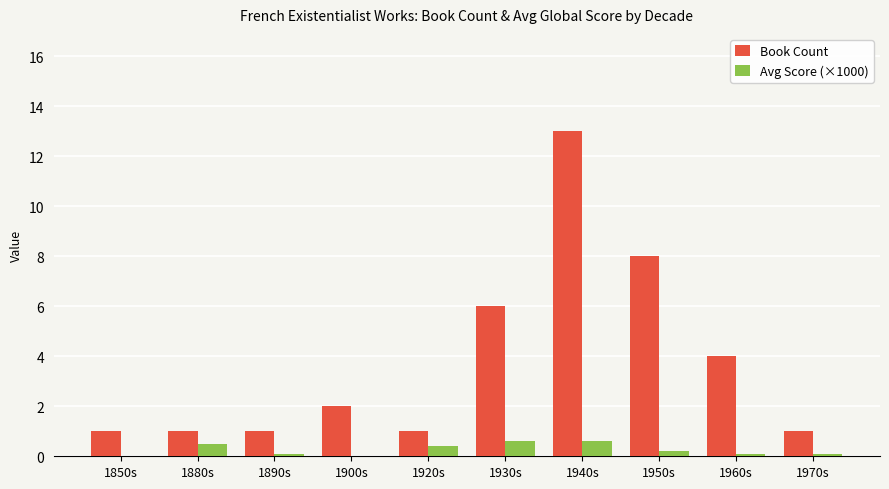

What is the sum of all Avg Score (×1000) values?

2.6